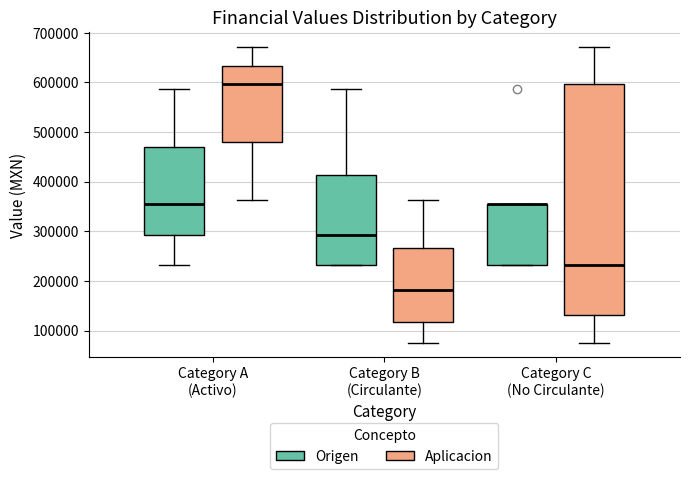

Reading left to right, transcribe this box plot: for each box, give where its median line is, the range the box spans, and where its two whiskers end, as read against the y-axis. The values are not printed on the chart, so give them approximately, as read against the axis.

Category A (Activo) (Origen): median 360000, box 290000 to 470000, whiskers 230000 to 590000
Category A (Activo) (Aplicacion): median 600000, box 480000 to 630000, whiskers 360000 to 670000
Category B (Circulante) (Origen): median 290000, box 230000 to 410000, whiskers 230000 to 590000
Category B (Circulante) (Aplicacion): median 180000, box 120000 to 270000, whiskers 80000 to 360000
Category C (No Circulante) (Origen): median 360000 (drawn on the box's upper edge), box 230000 to 360000, whiskers 230000 to 360000
Category C (No Circulante) (Aplicacion): median 230000, box 130000 to 600000, whiskers 80000 to 670000